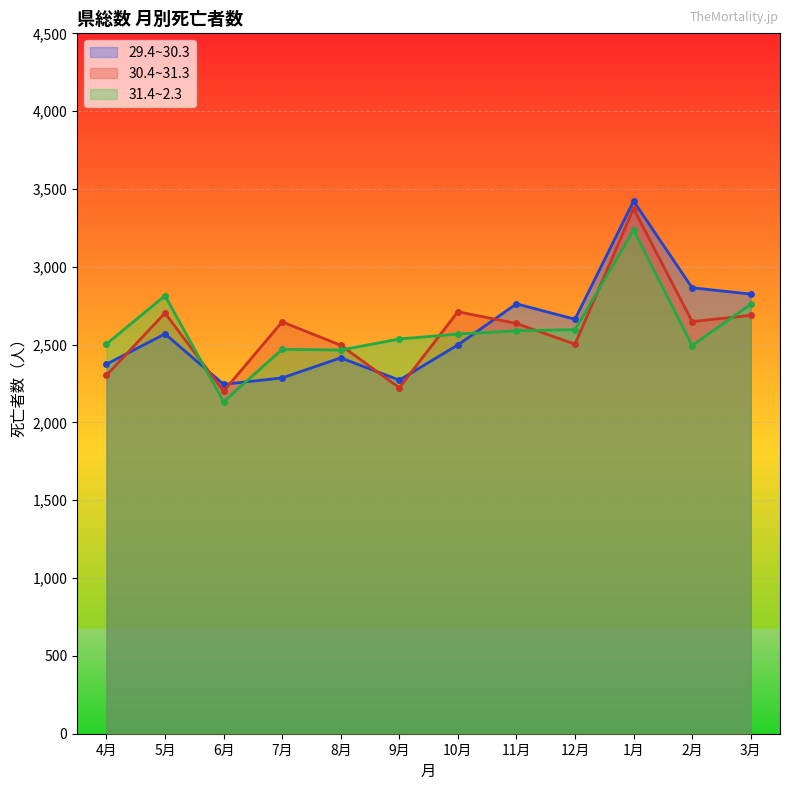

True or false: 30.4~31.3 and 29.4~30.3 cross at least once.

True